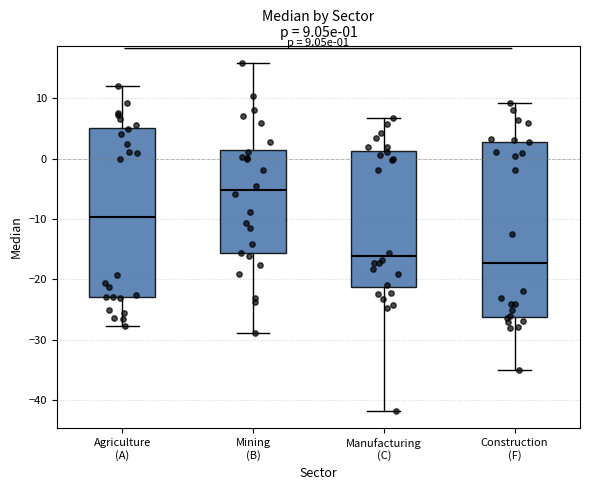

Which box's median line is the highest?

Mining (B)